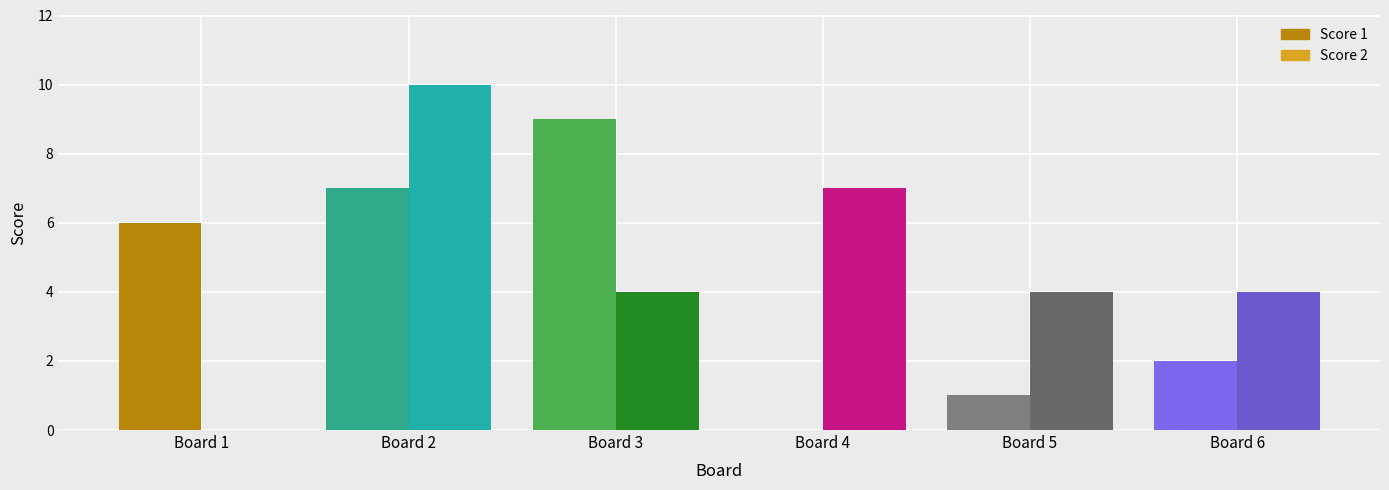

Which category has the highest value across all series?

Board 2